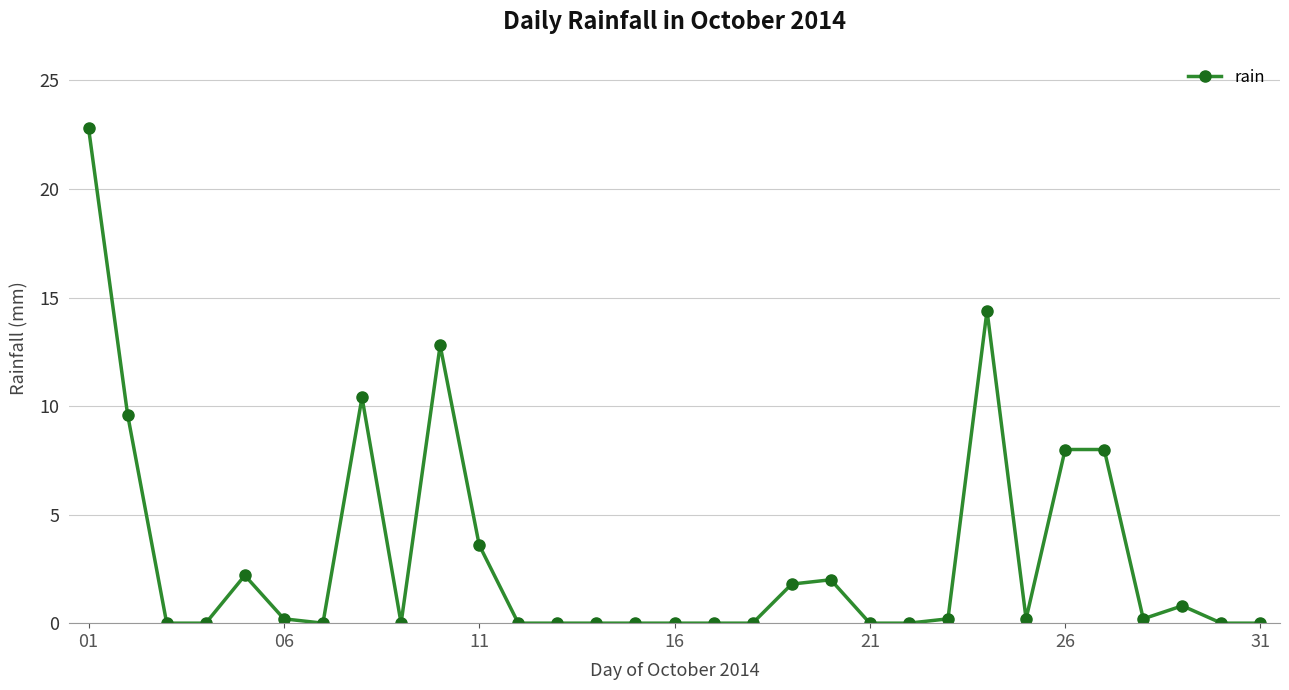

What is the sum of all values?

97.2